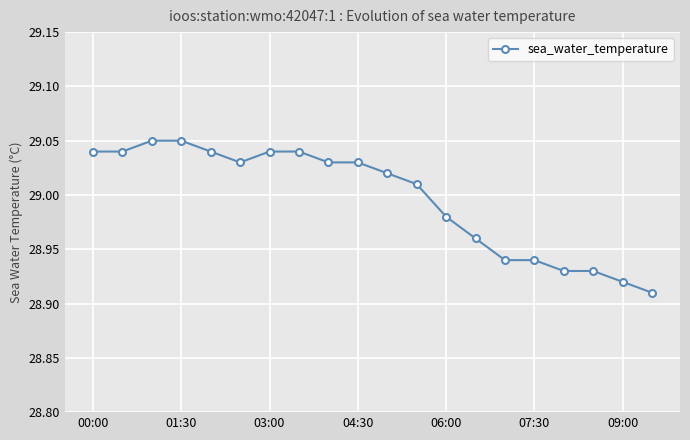

How many values are below 29?

8